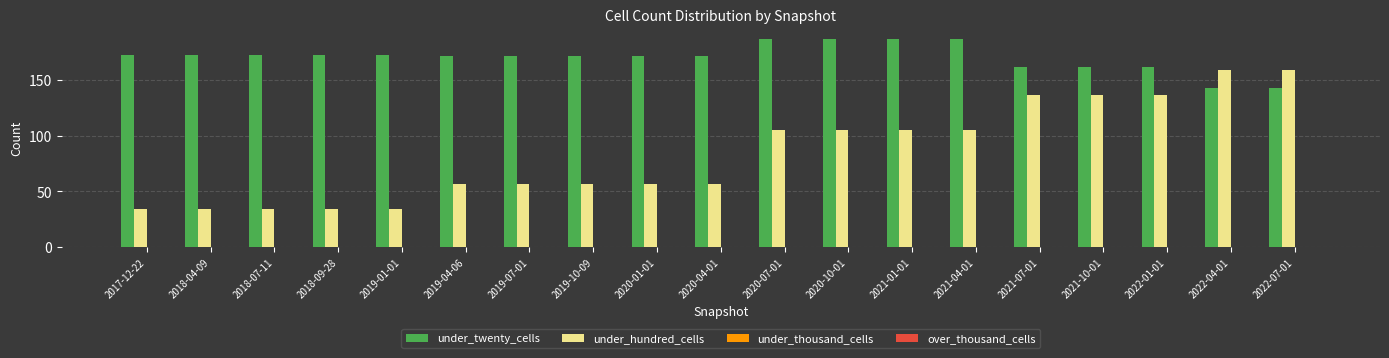

What is the total value across all series at 2020-10-01?

292